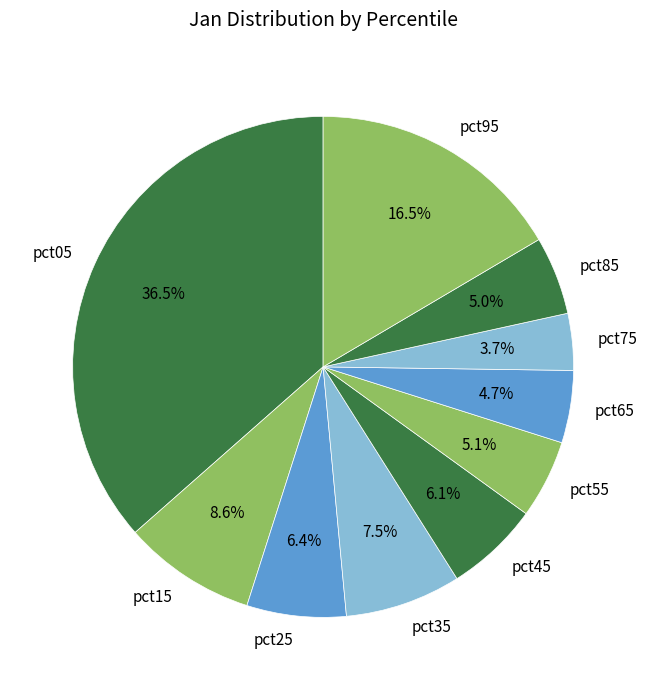

Which slice is the largest?

pct05